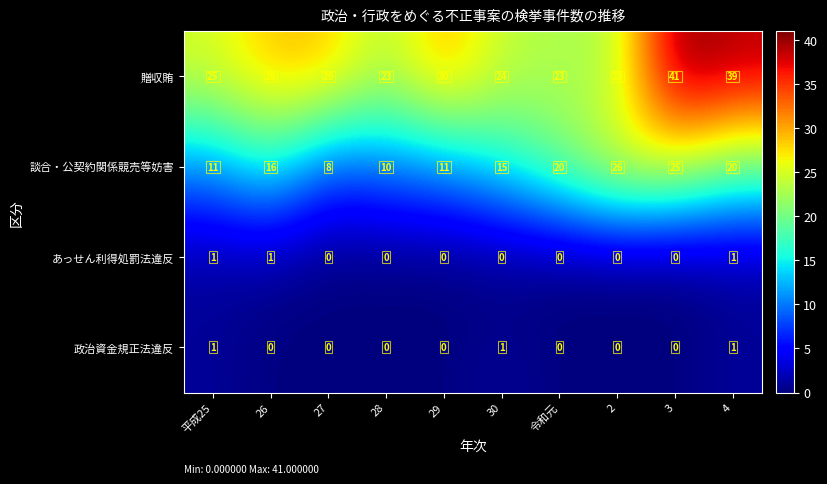

Which series has the largest total across all categories?

贈収賄